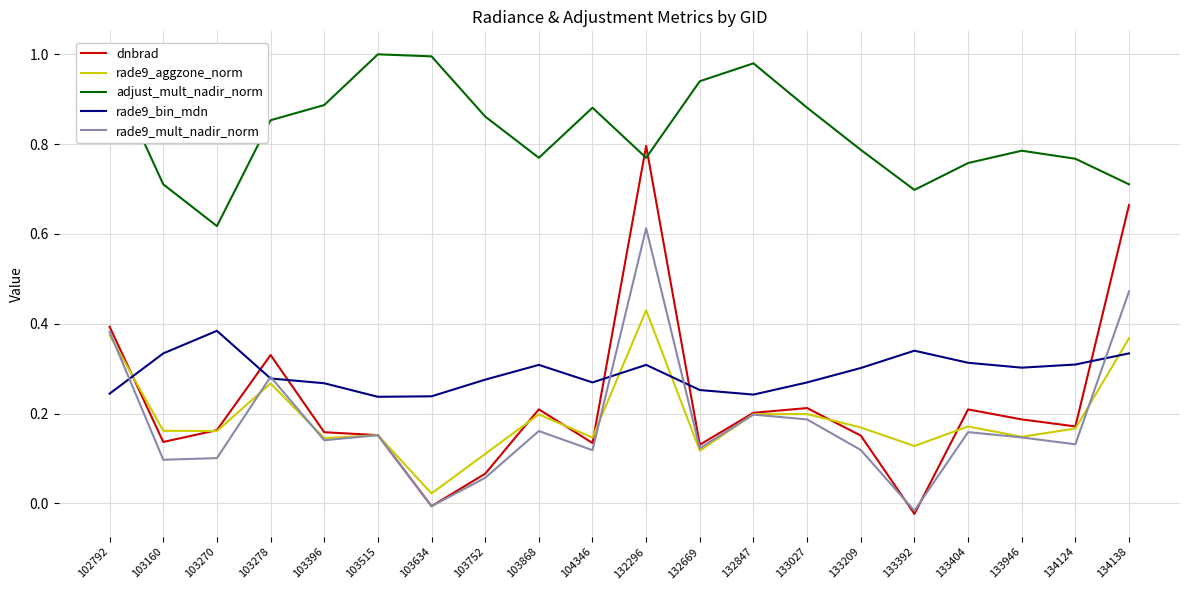

Count the number of categories in the chart.

20